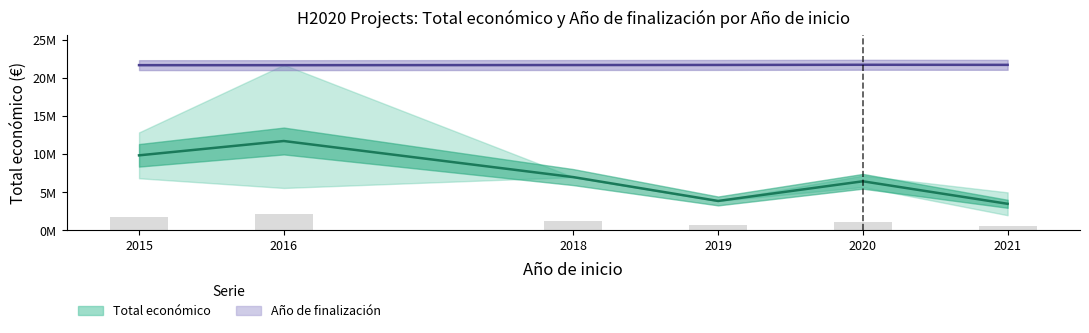

How many groups of bars are there?

6